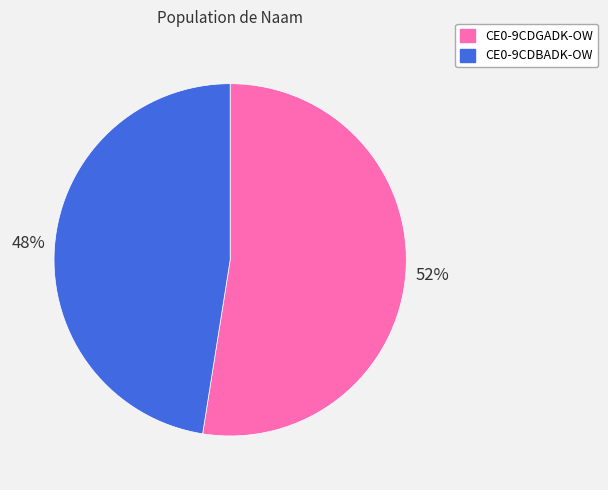

Which slice is the smallest?

CE0-9CDBADK-OW